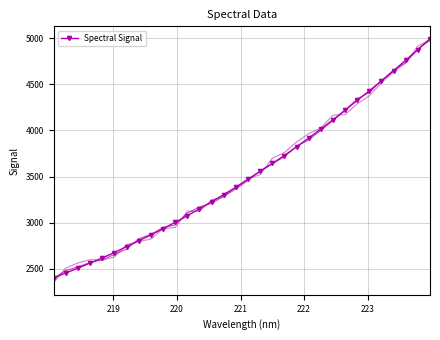

How many data points in Spectral Signal are above 3470?

16